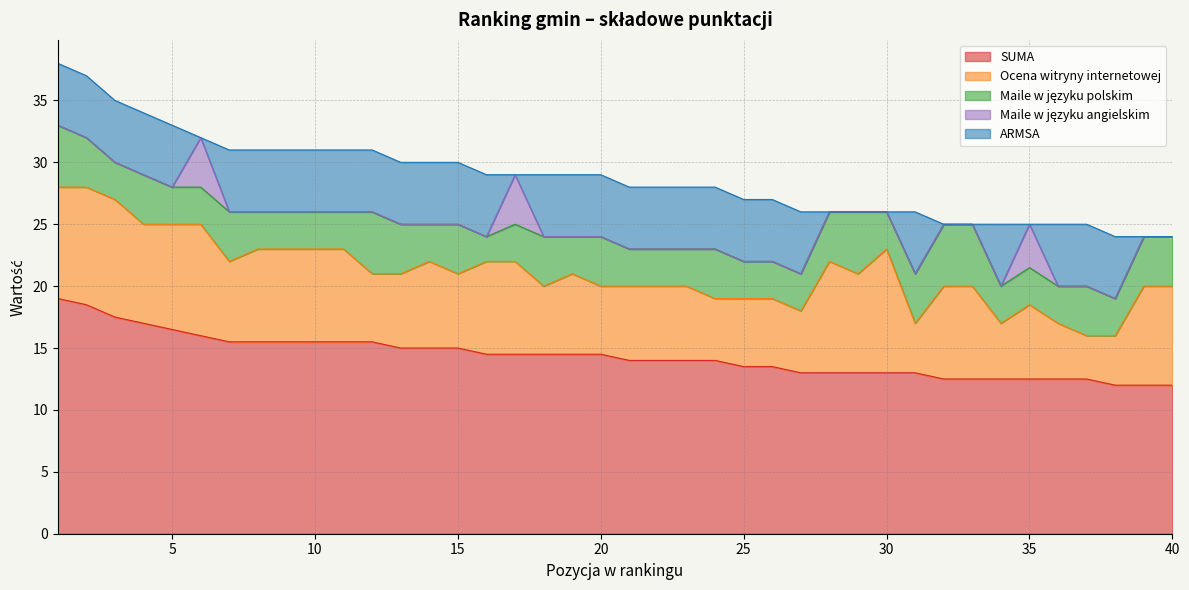

The SUMA series shows 14.0 at 21. True or false?

True